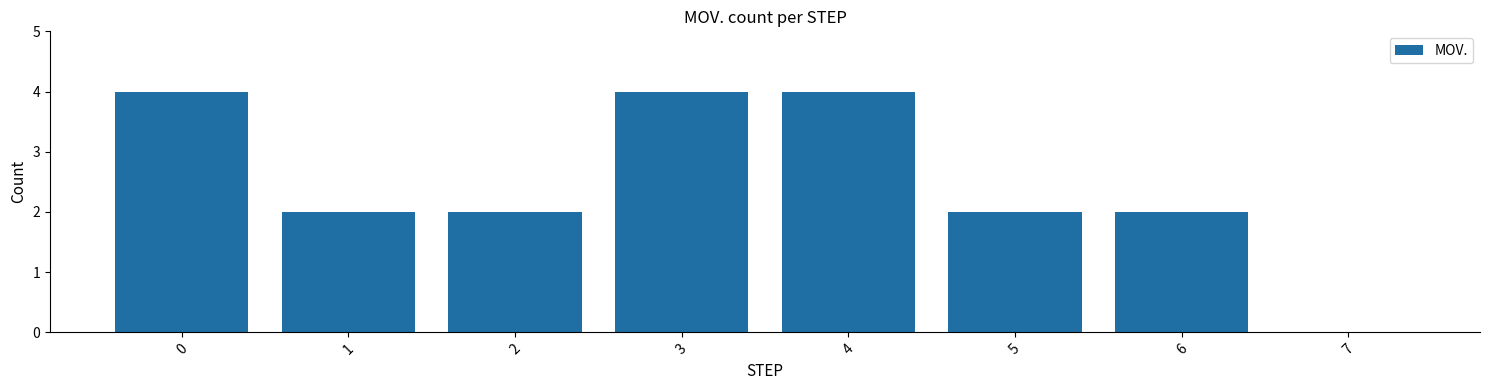

Count the values in the range 2 to 4.

7